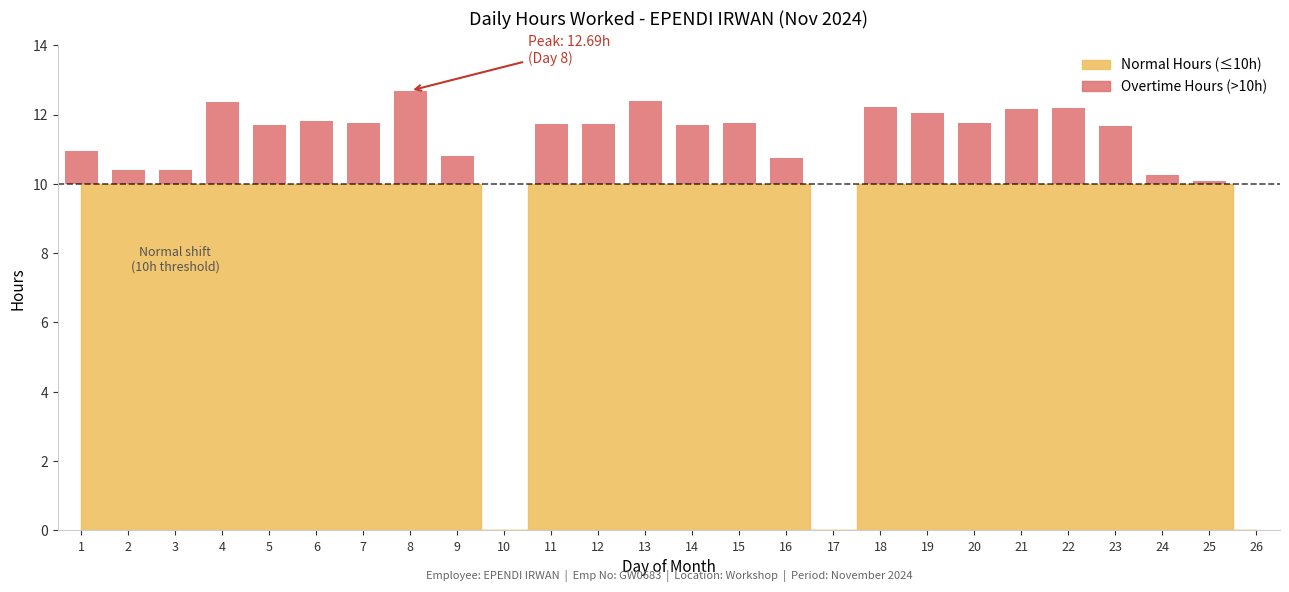

The value at 18 is 12.2. True or false?

True